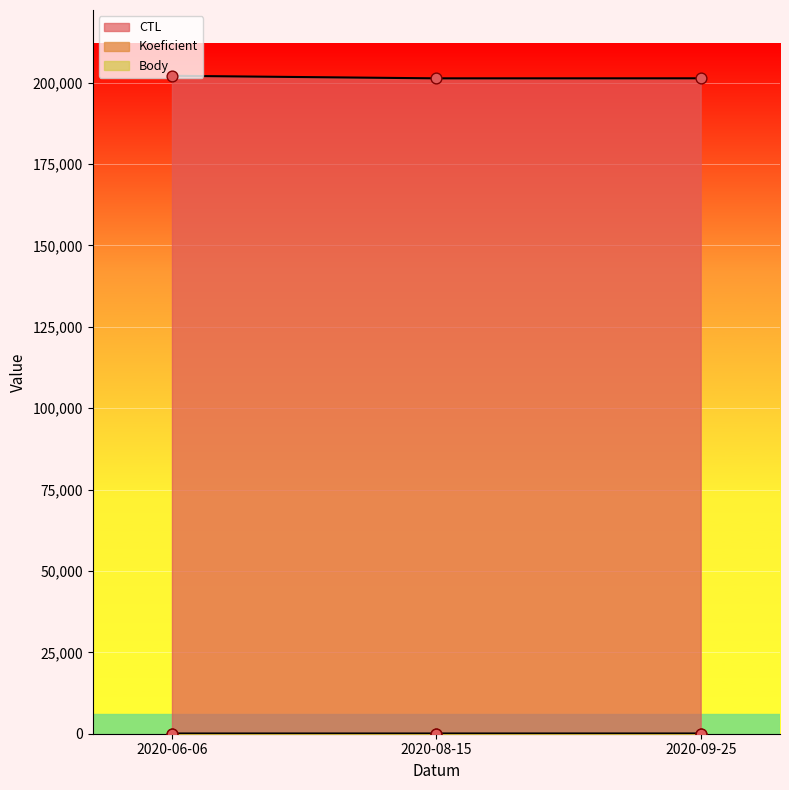

Which series reaches the minimum Y coordinate?

Koeficient